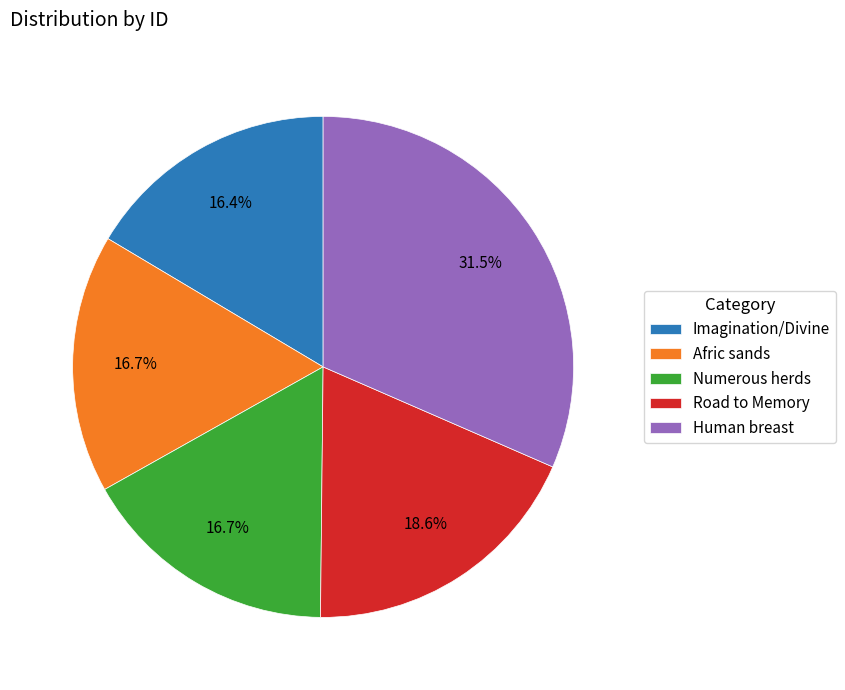

How many slices are in this pie chart?

5